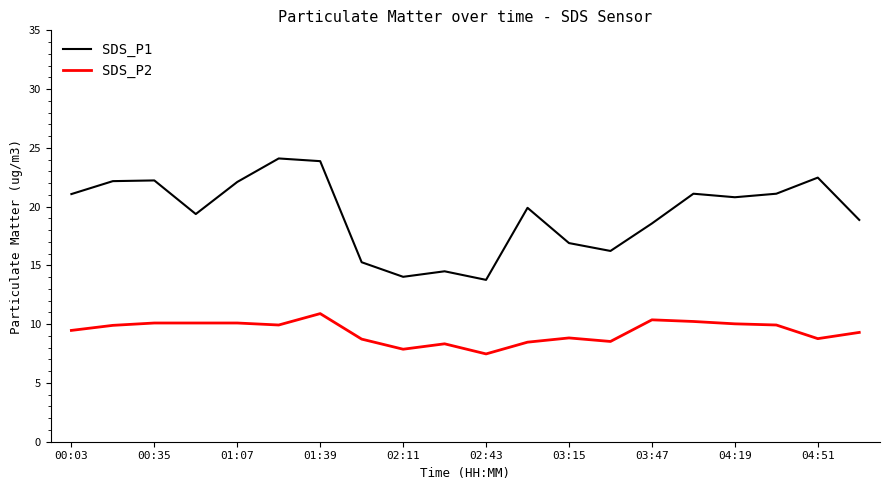

What is the minimum value shown in the chart?

7.5